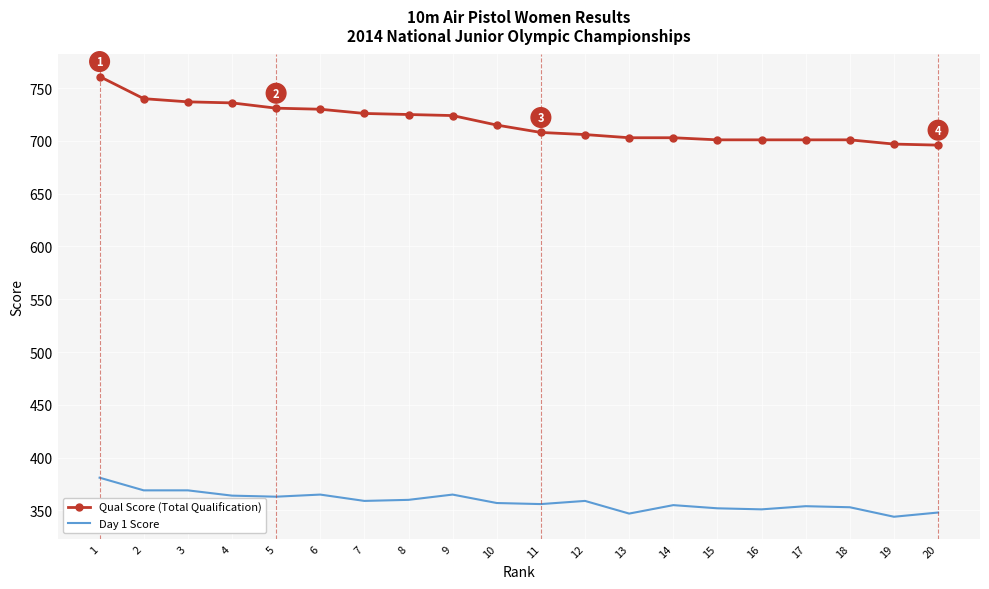

What is the difference between the maximum and minimum values in the Day 1 Score series?

37